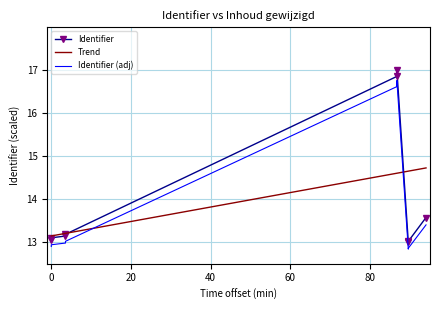

True or false: Trend has more than 0 points higher than both neighbors.

False